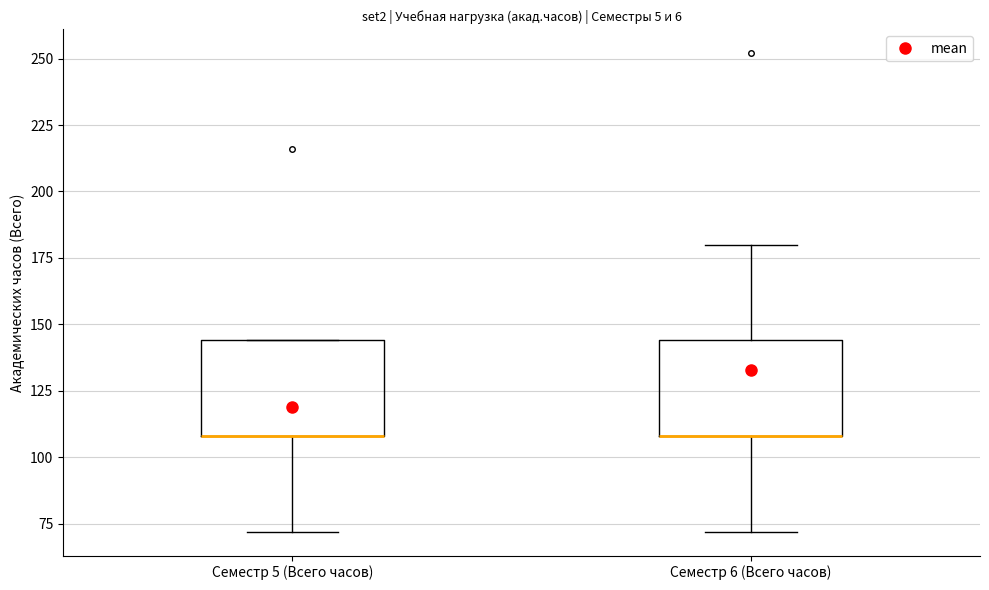

Reading left to right, transcribe this box plot: for each box, give where its median line is, the range the box spans, and where its two whiskers end, as read against the y-axis. The values are not printed on the chart, so give them approximately, as read against the axis.

Семестр 5 (Всего часов): median 110 (drawn on the box's lower edge), box 110 to 145, whiskers 70 to 145
Семестр 6 (Всего часов): median 110 (drawn on the box's lower edge), box 110 to 145, whiskers 70 to 180